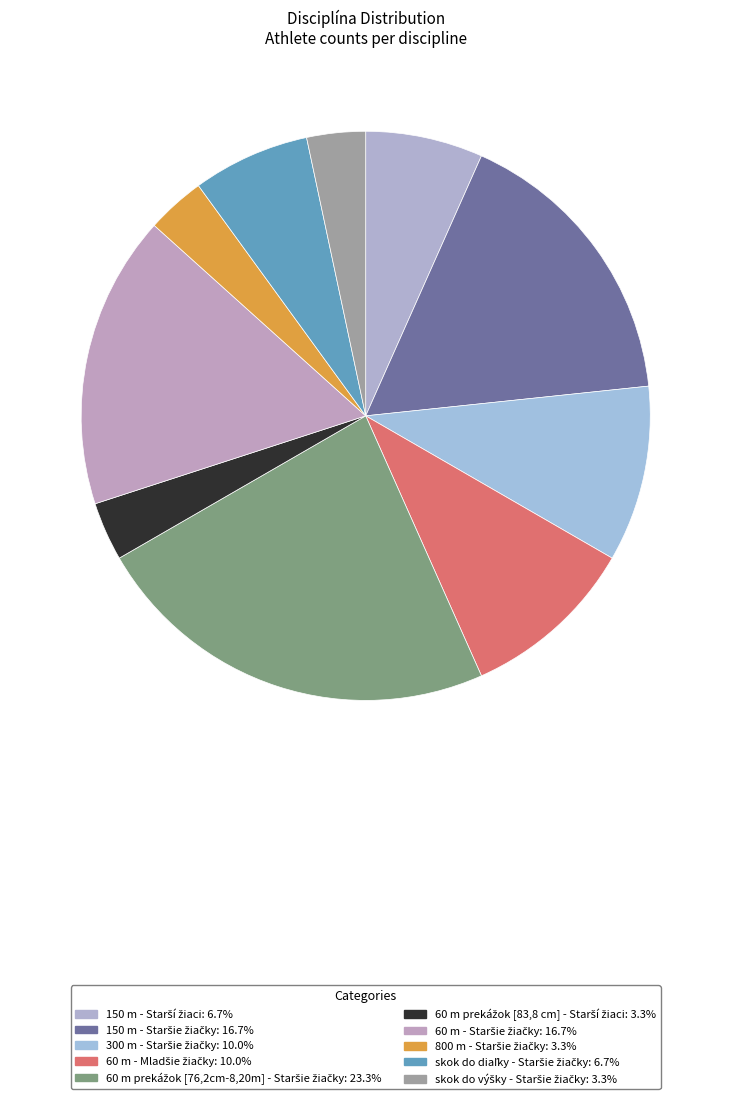

To the nearest percent, what is the average slice percentage?

10%